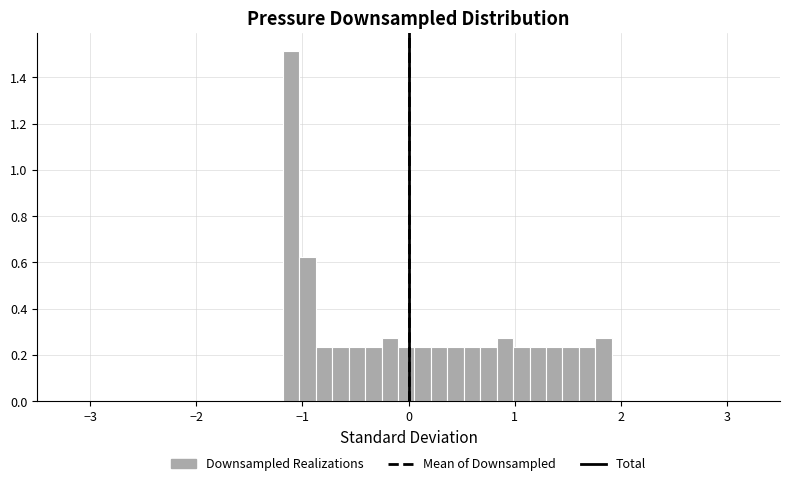

Around what value on the x-axis is the tallest bar? Give the approximate position of its centre, as read against the axis.

-1.1